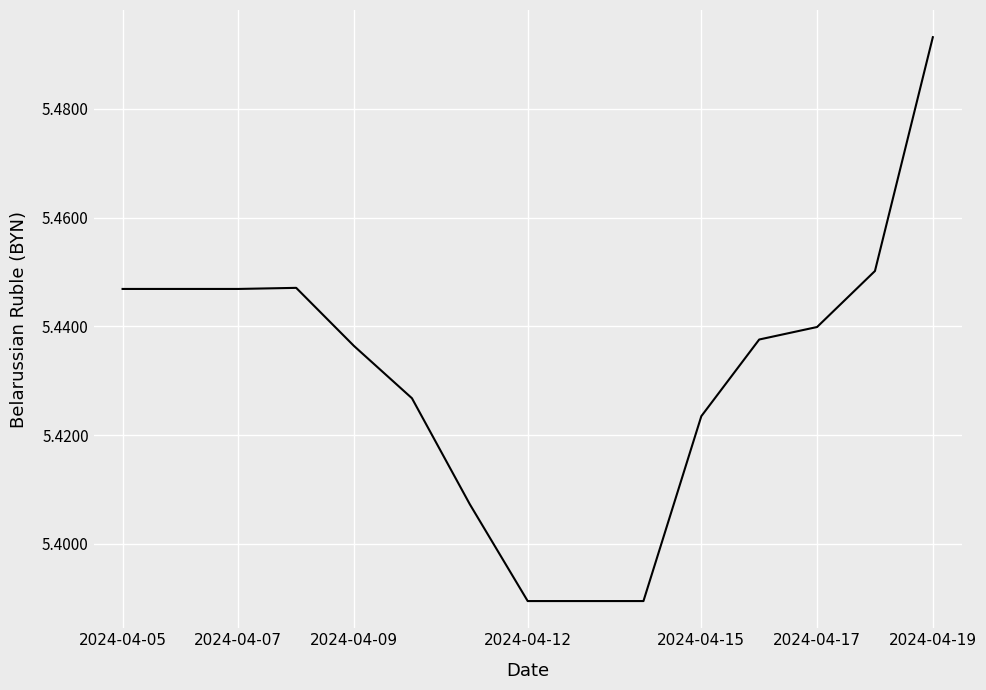

Is it true that the value at 2024-04-09 is 9.4?

False